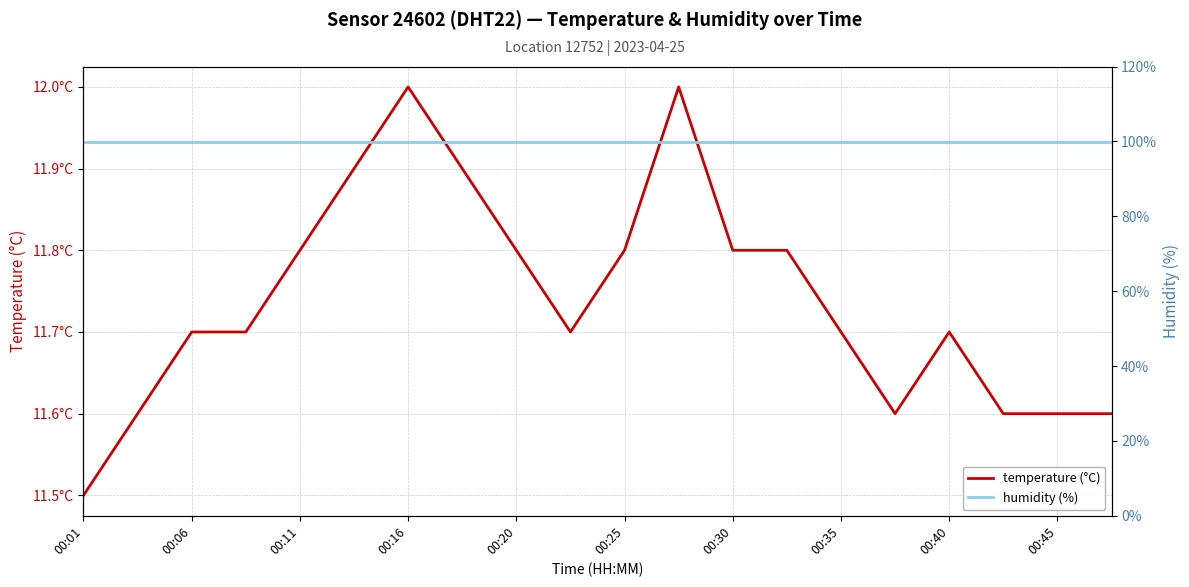

Reading left to right, what are all the values shown in this chart?

temperature (°C): 11.5	11.6	11.7	11.7	11.8	11.9	12.0	11.9	11.8	11.7	11.8	12.0	11.8	11.8	11.7	11.6	11.7	11.6	11.6	11.6
humidity (%): 99.9	99.9	99.9	99.9	99.9	99.9	99.9	99.9	99.9	99.9	99.9	99.9	99.9	99.9	99.9	99.9	99.9	99.9	99.9	99.9